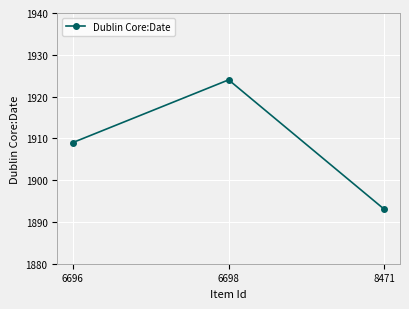

List the labels in order of value, smallest first.

8471, 6696, 6698